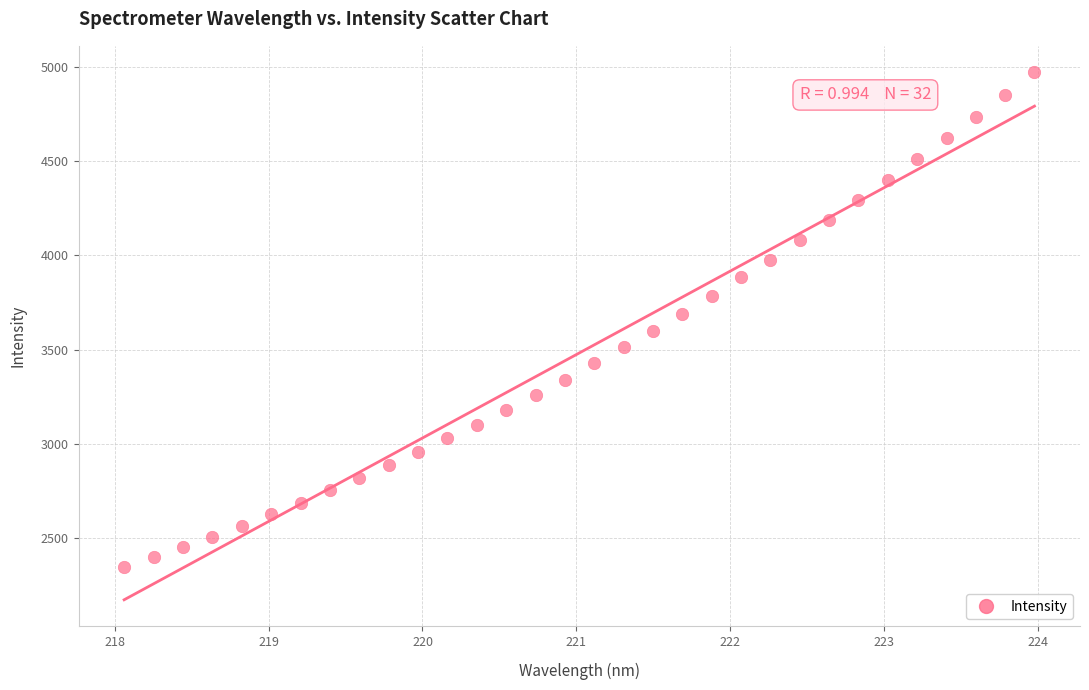

What is the range of Y values (max minus min)?

2624.0